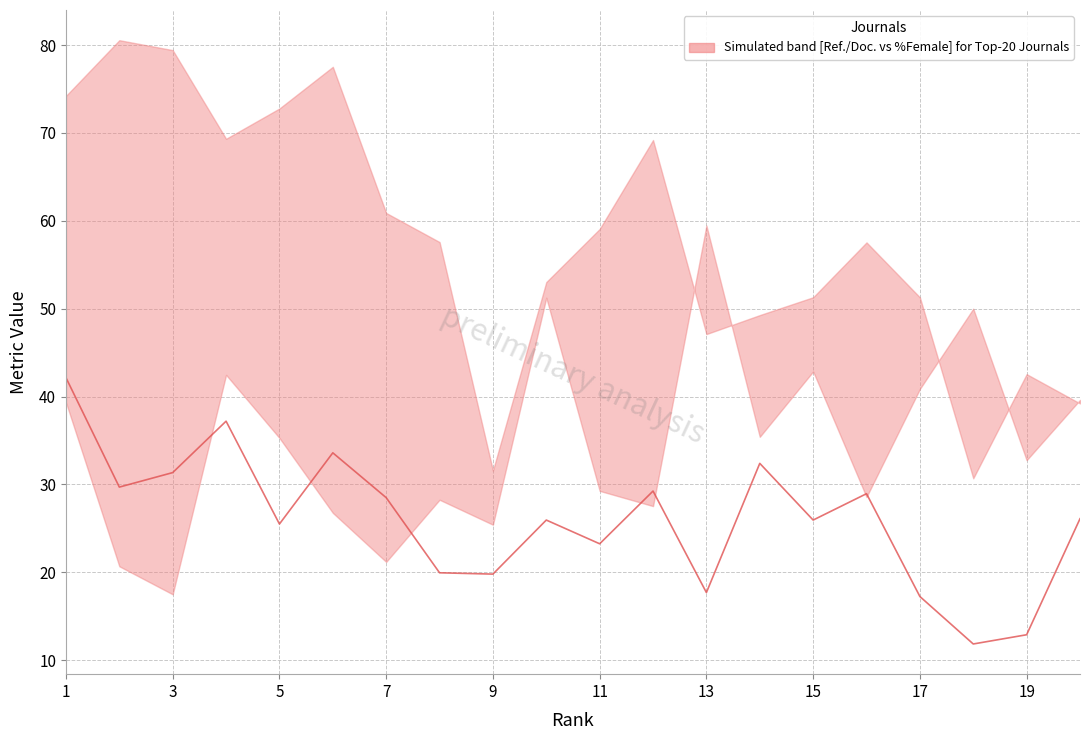

What is the value of the 10th point from the left?

25.9